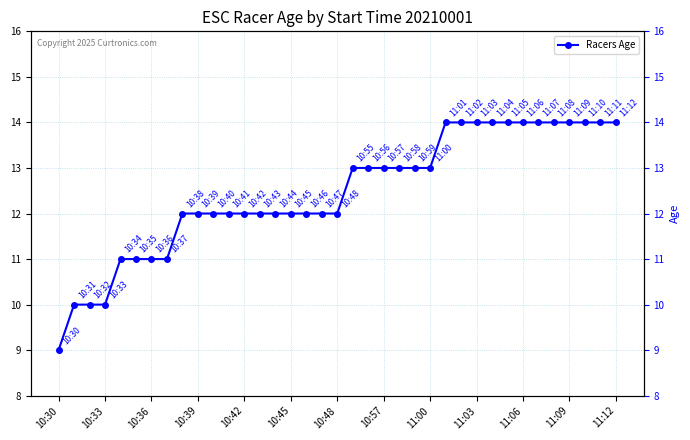

Approximately how many times larger is the value at 32 compared to 31?

1.0